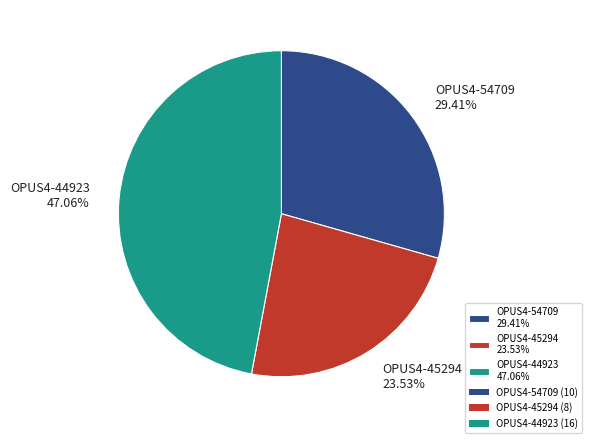

Is there any slice that represents more than half of the pie?

No